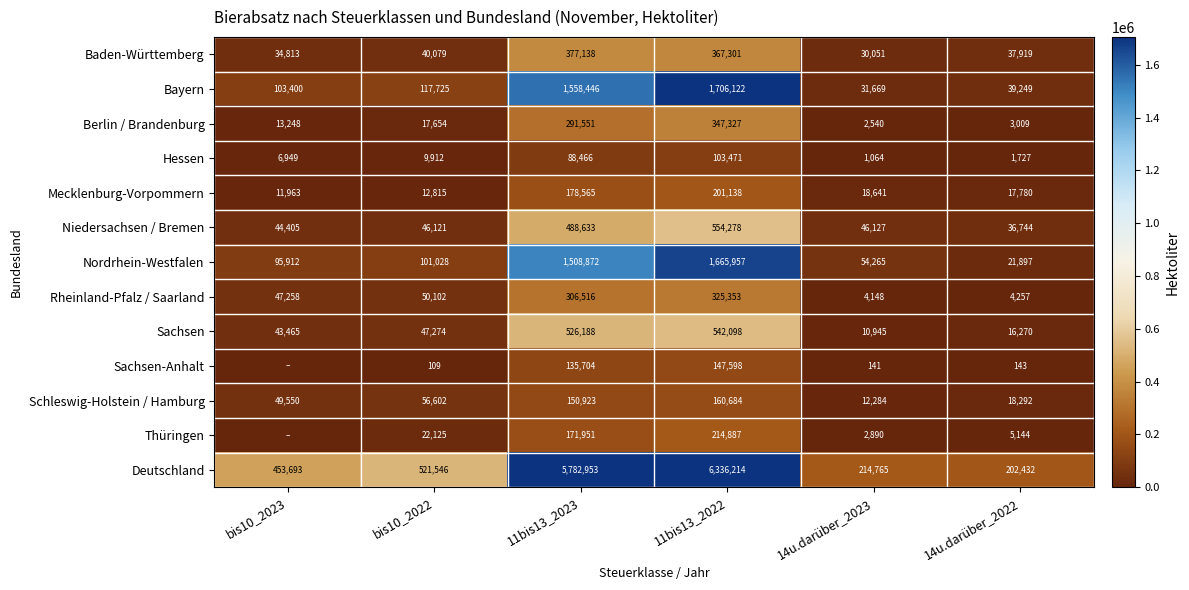

What is the difference between the Bayern values at bis10_2023 and 14u.darüber_2023?

71731